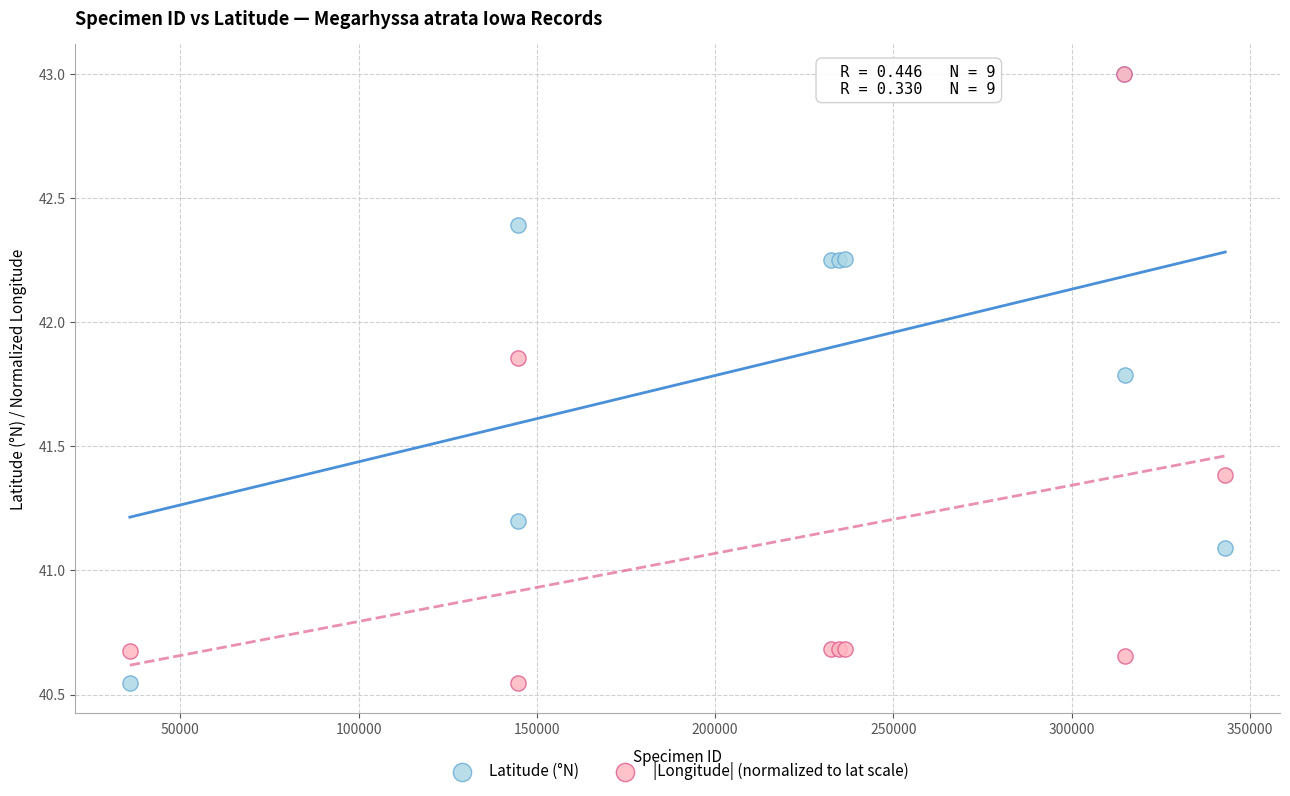

What are all the series names shown in the legend?

Latitude (°N), |Longitude| (normalized to lat scale)